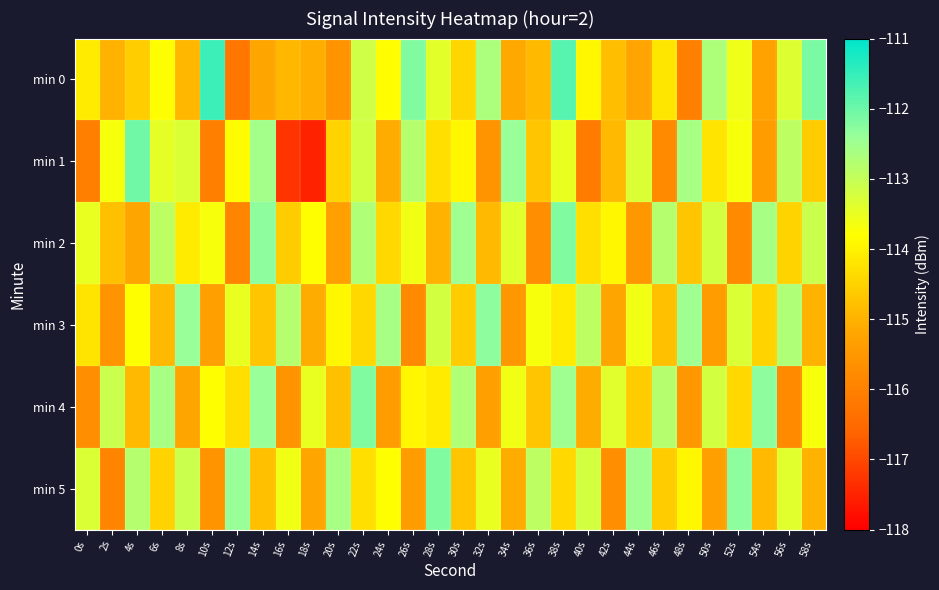

Which has a higher value, 52s or 54s?

52s